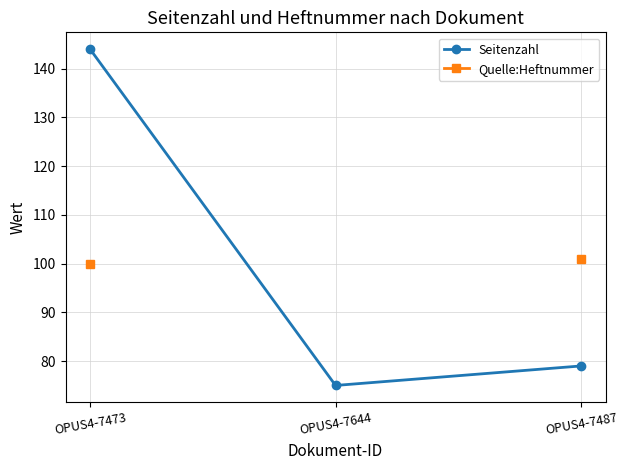

The Seitenzahl series shows 113.8 at OPUS4-7644. True or false?

False